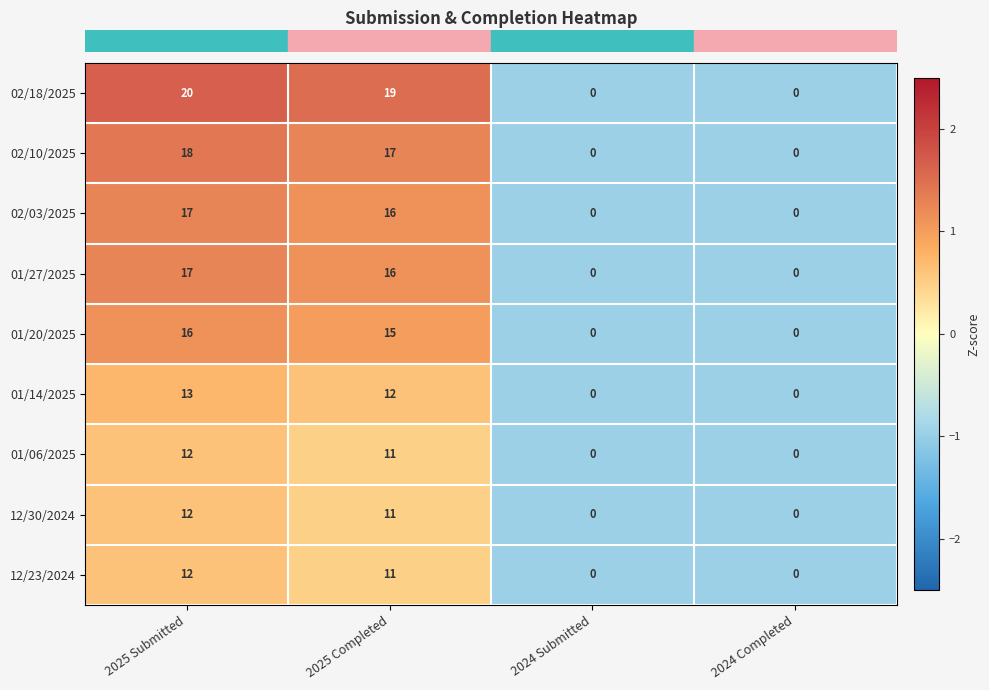

How many values in 12/30/2024 are above zero?

2